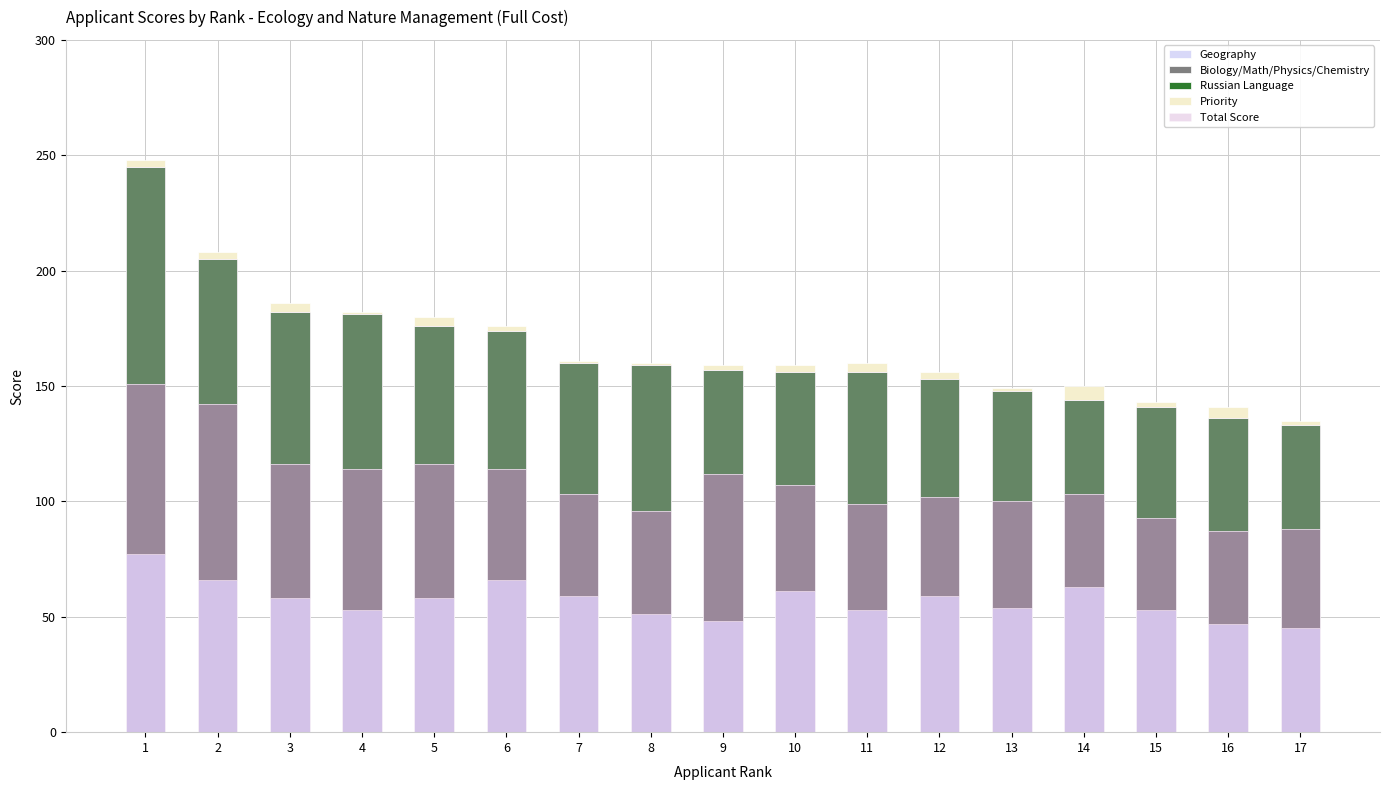

Are the bars horizontal?

No